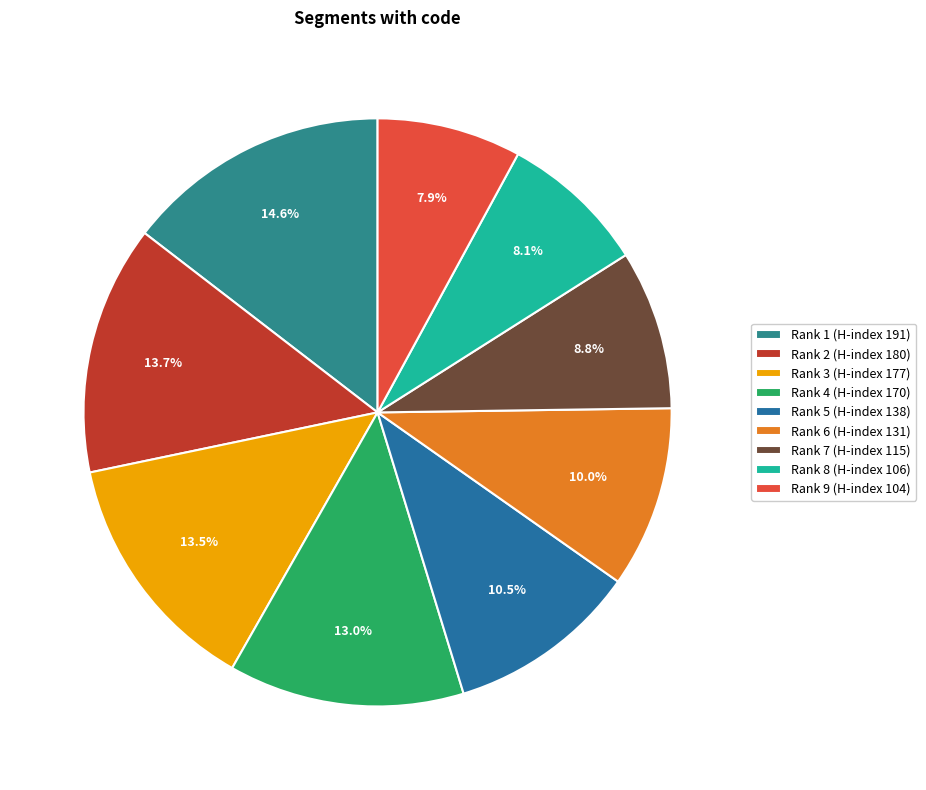

Does Rank 8 (H-index 106) represent more than half of the total?

No